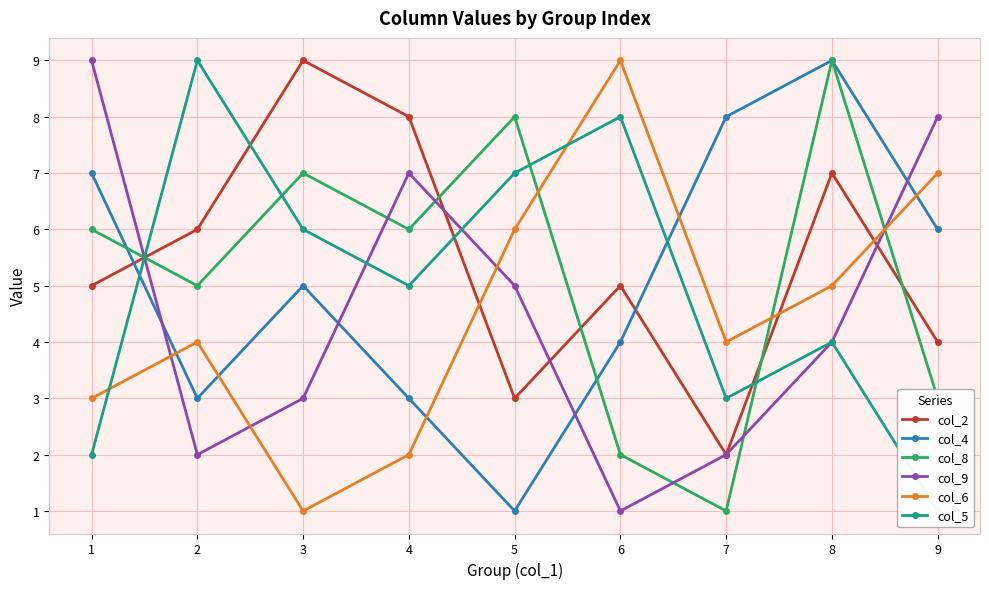

What is the difference between the second highest and minimum values in the col_4 series?

7